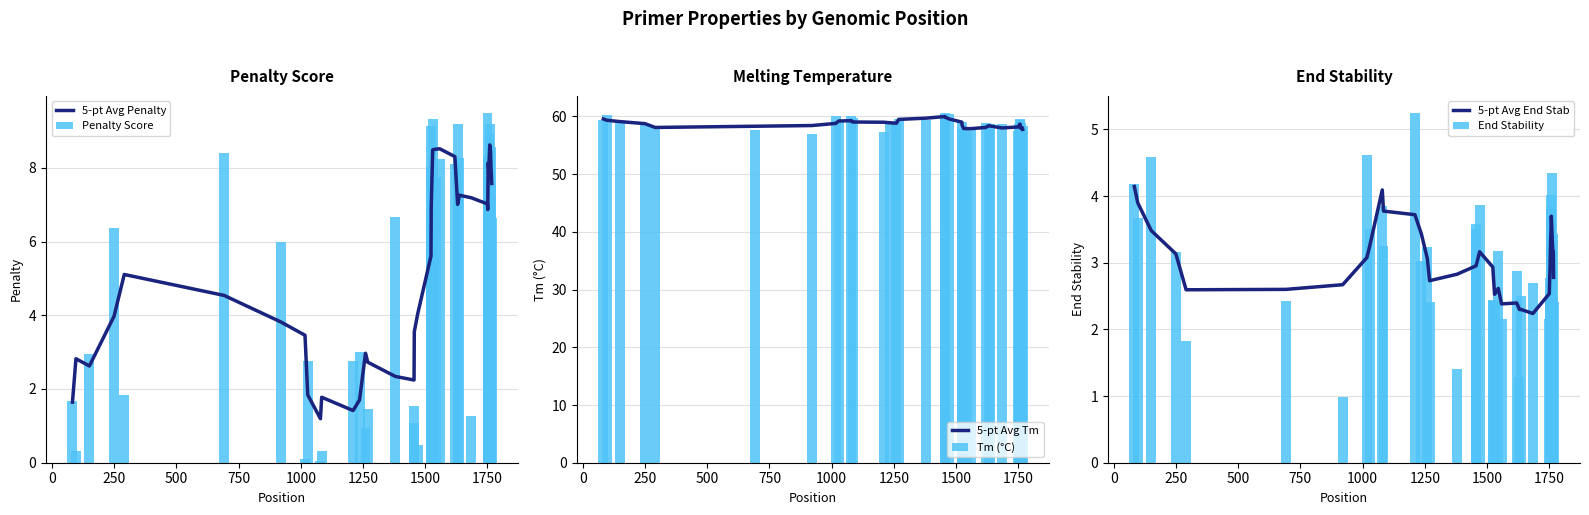

What is the difference between the second highest and second lowest values in the Penalty Score series?

9.2